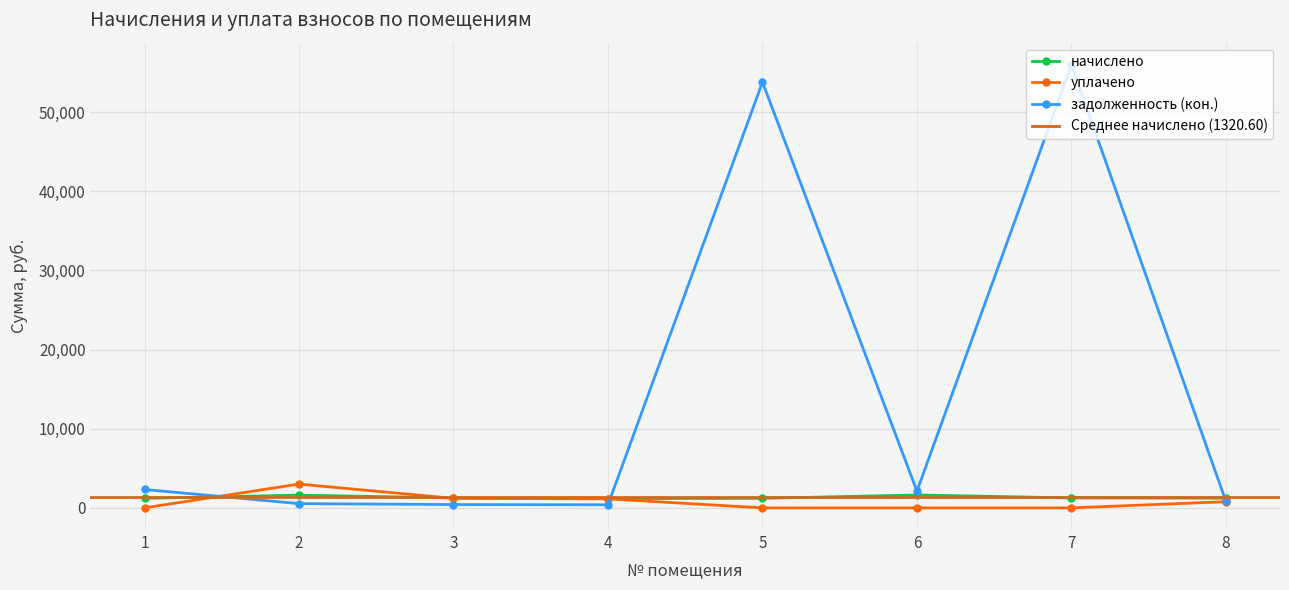

Between 4 and 2, which is larger?

2